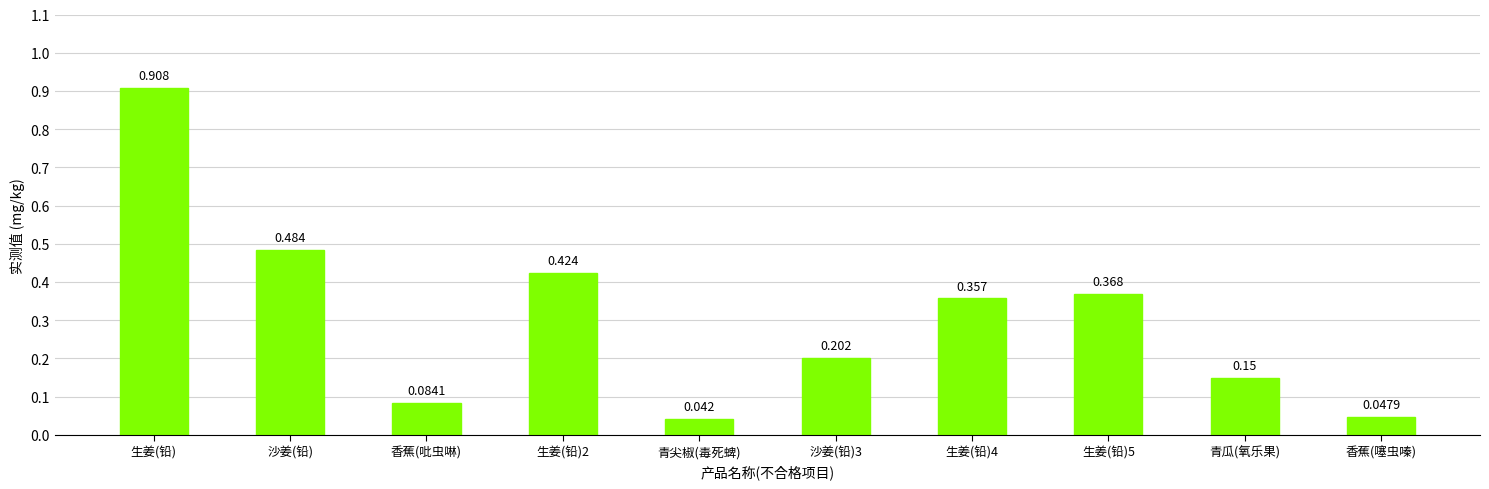

Where is the data nearest to the value 0?

青尖椒(毒死蜱)